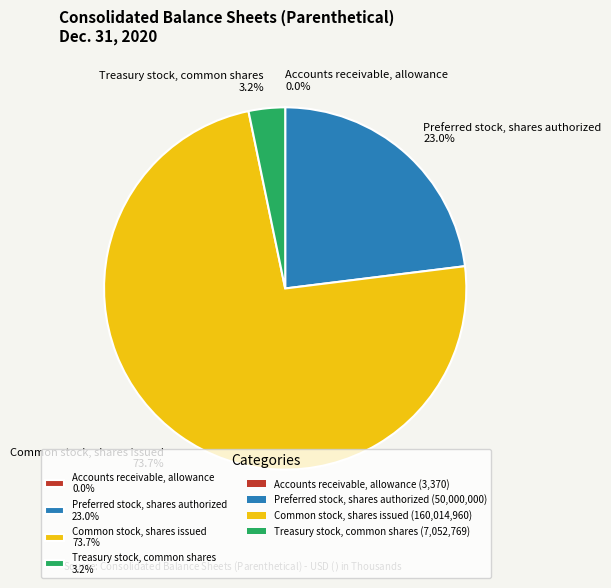

Which has a higher value, Common stock, shares issued 73.7% or Preferred stock, shares authorized 23.0%?

Common stock, shares issued 73.7%